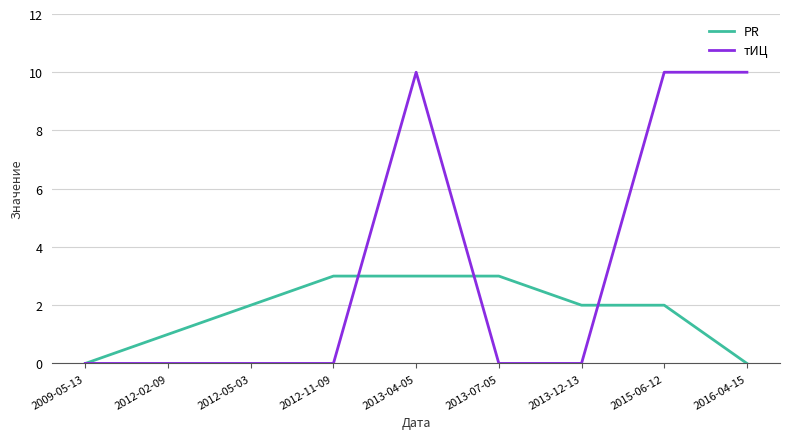

Which series has the largest total across all categories?

тИЦ